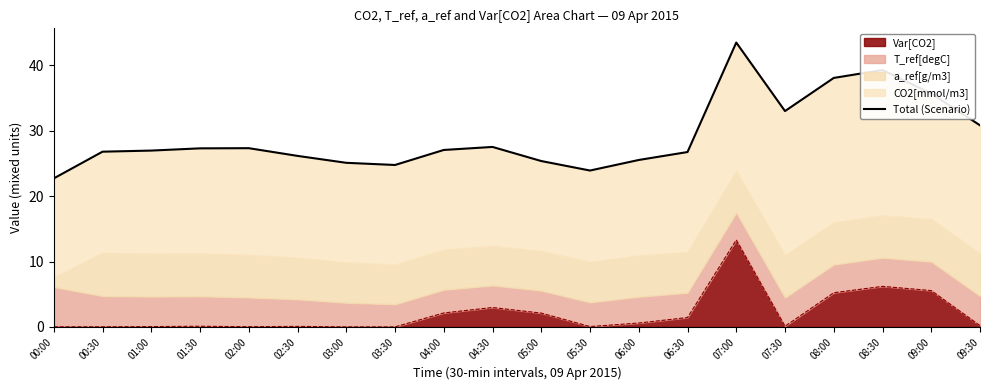

What is the value of the 18th point from the left?

39.3